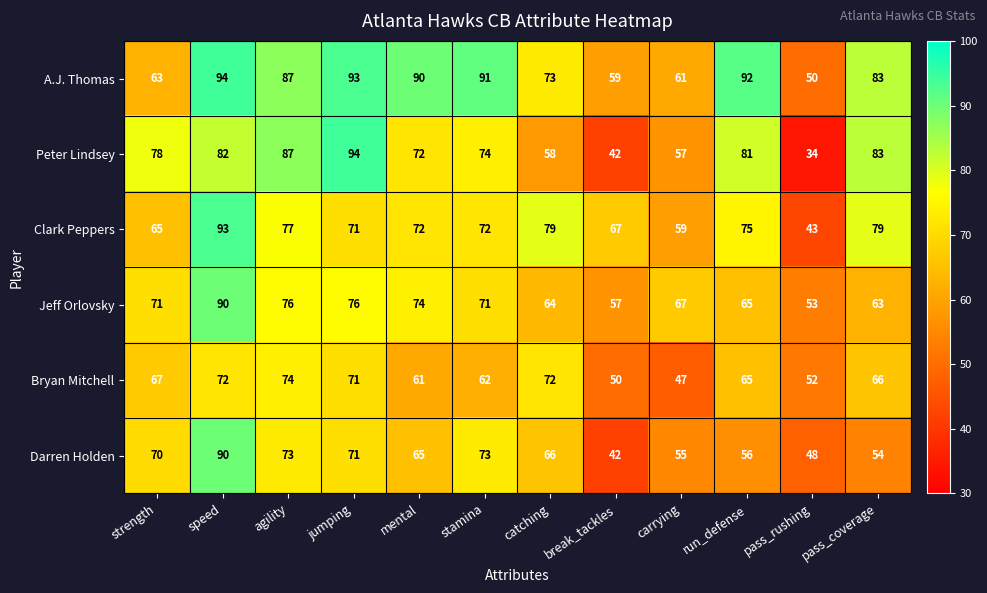

At carrying, list the series in order from largest to smallest.

Jeff Orlovsky, A.J. Thomas, Clark Peppers, Peter Lindsey, Darren Holden, Bryan Mitchell